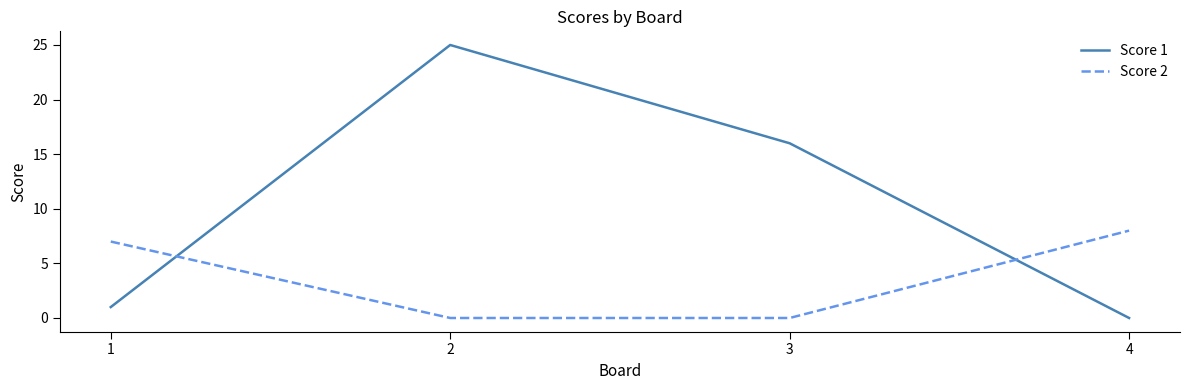

At which label does Score 1 reach its peak?

2